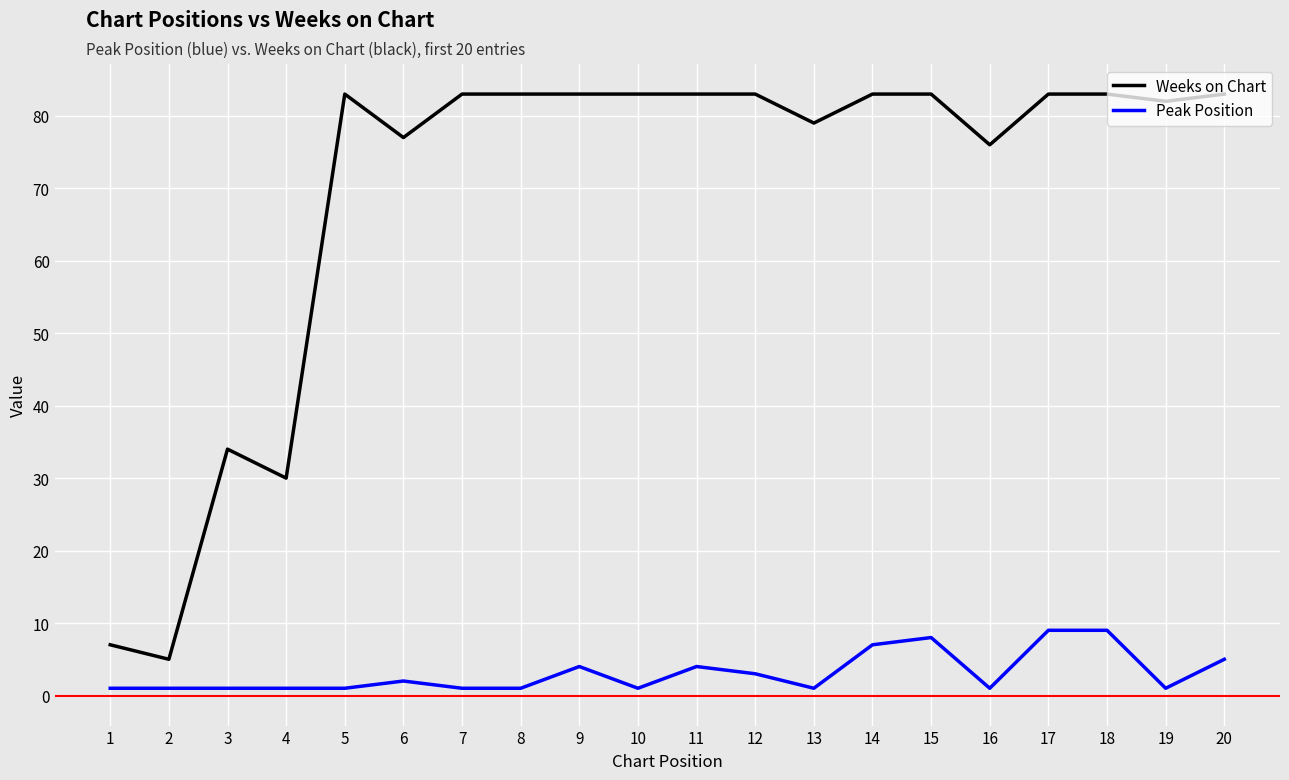

Where is Peak Position nearest to the value 5?

20